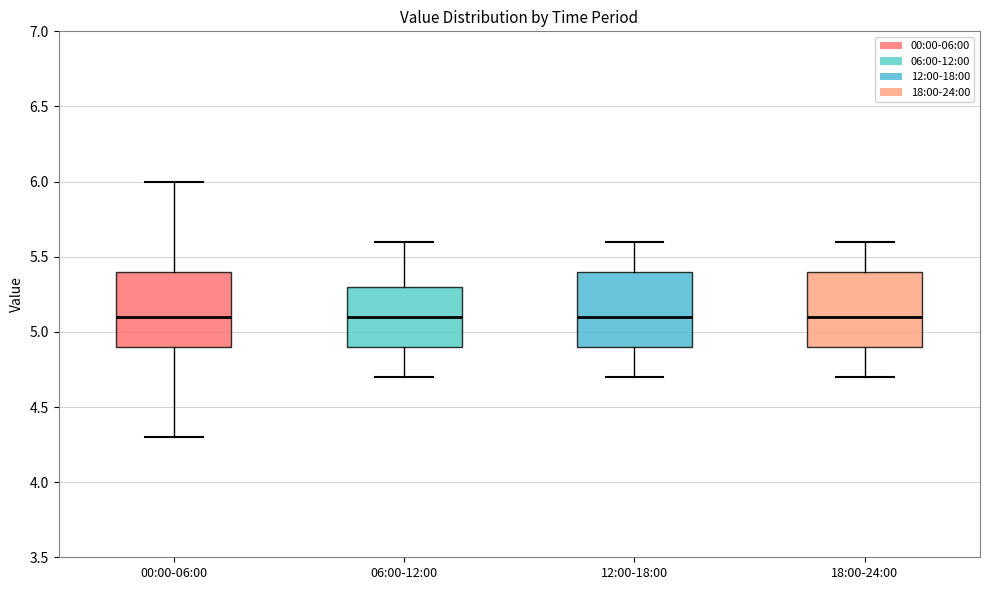

Reading left to right, transcribe this box plot: for each box, give where its median line is, the range the box spans, and where its two whiskers end, as read against the y-axis. The values are not printed on the chart, so give them approximately, as read against the axis.

00:00-06:00: median 5.1, box 4.9 to 5.4, whiskers 4.3 to 6.0
06:00-12:00: median 5.1, box 4.9 to 5.3, whiskers 4.7 to 5.6
12:00-18:00: median 5.1, box 4.9 to 5.4, whiskers 4.7 to 5.6
18:00-24:00: median 5.1, box 4.9 to 5.4, whiskers 4.7 to 5.6